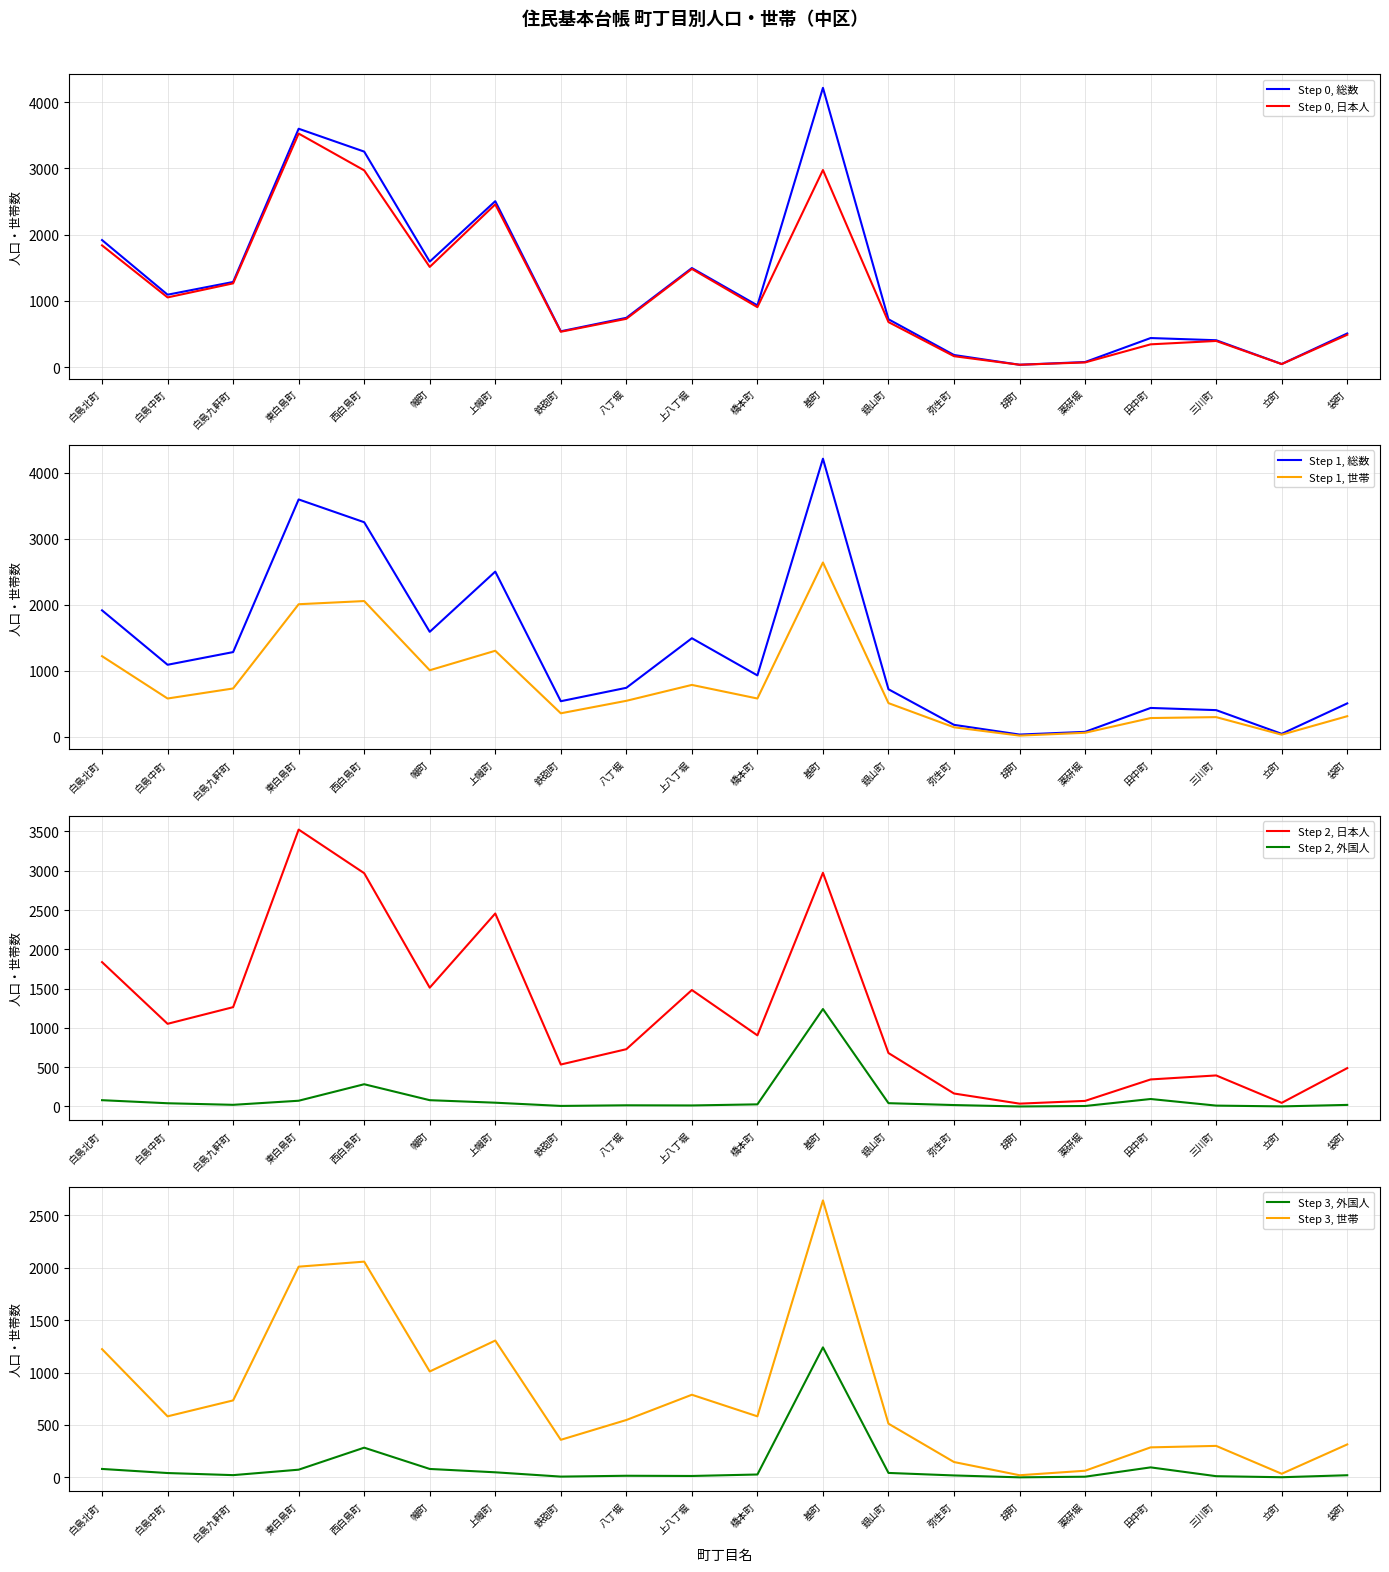

Does the chart display data point markers on the line(s)?

No